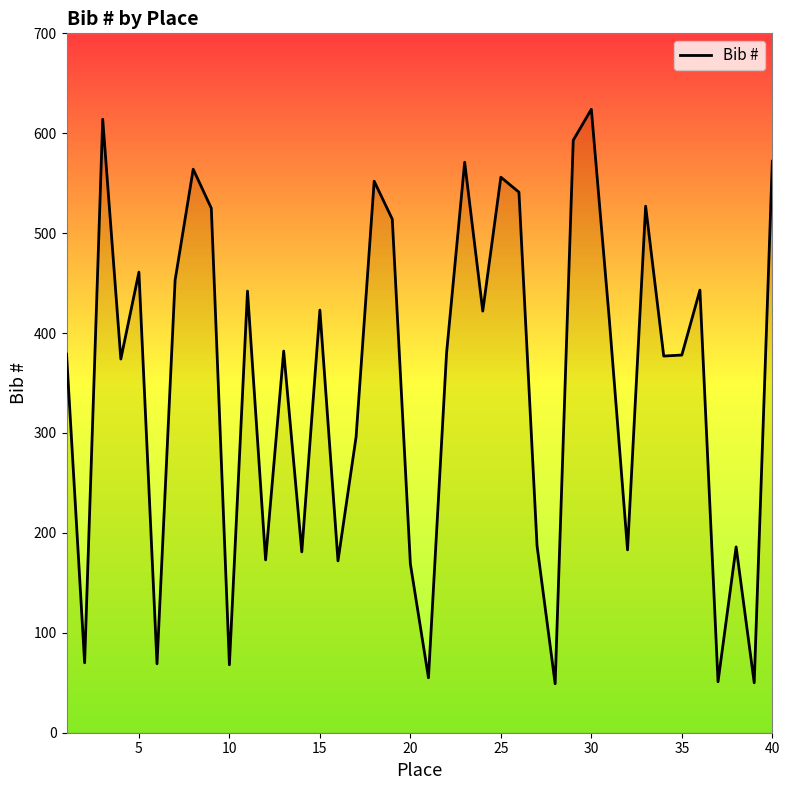

How many lines are shown in the chart?

1